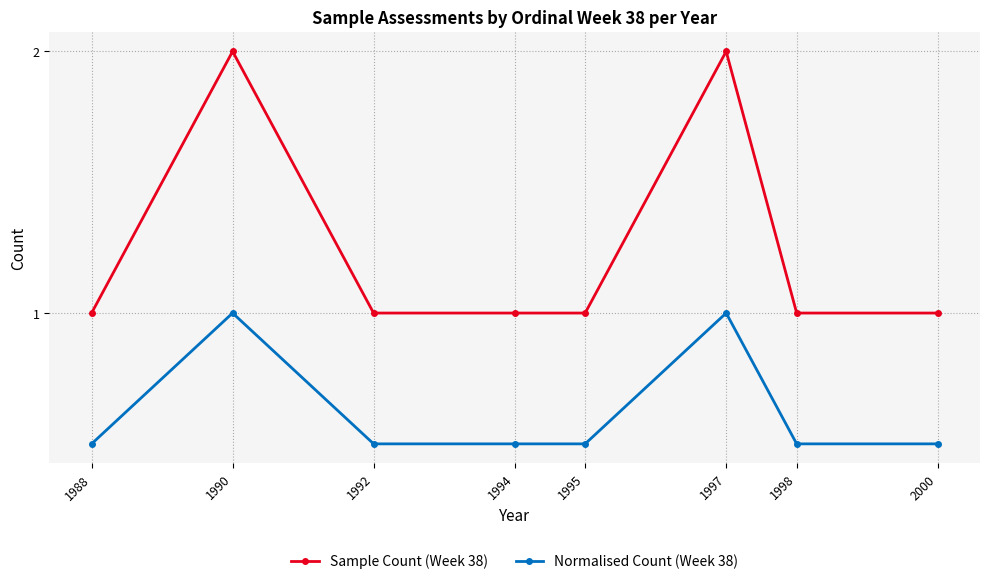

What is the approximate value of Normalised Count (Week 38) at 1992?

0.5